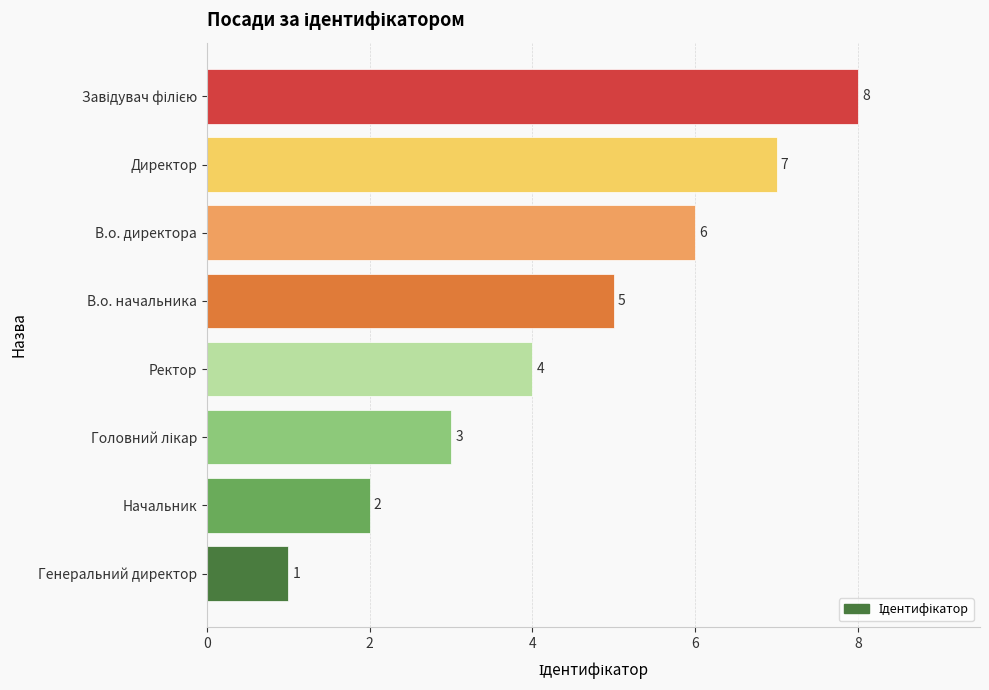

How many distinct data groups are displayed?

1